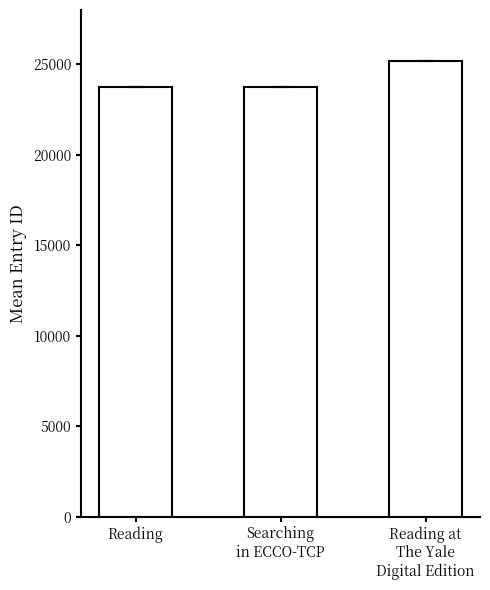

What position from the left is Reading?

1